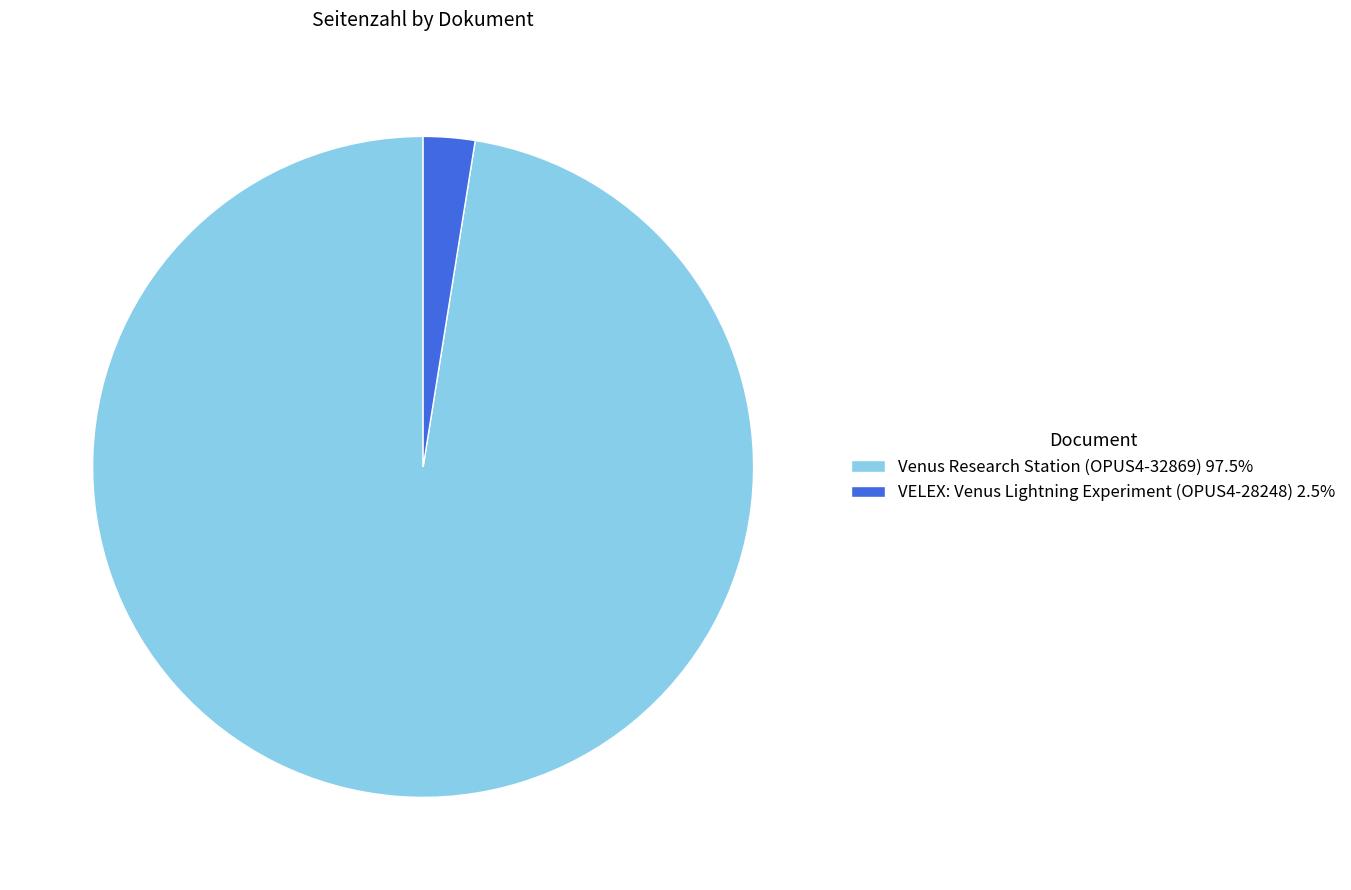

Is there any slice that represents more than half of the pie?

Yes